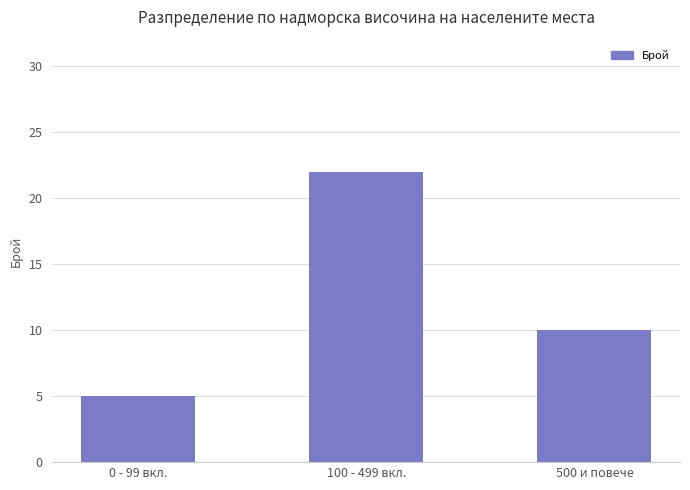

Are the bars horizontal?

No